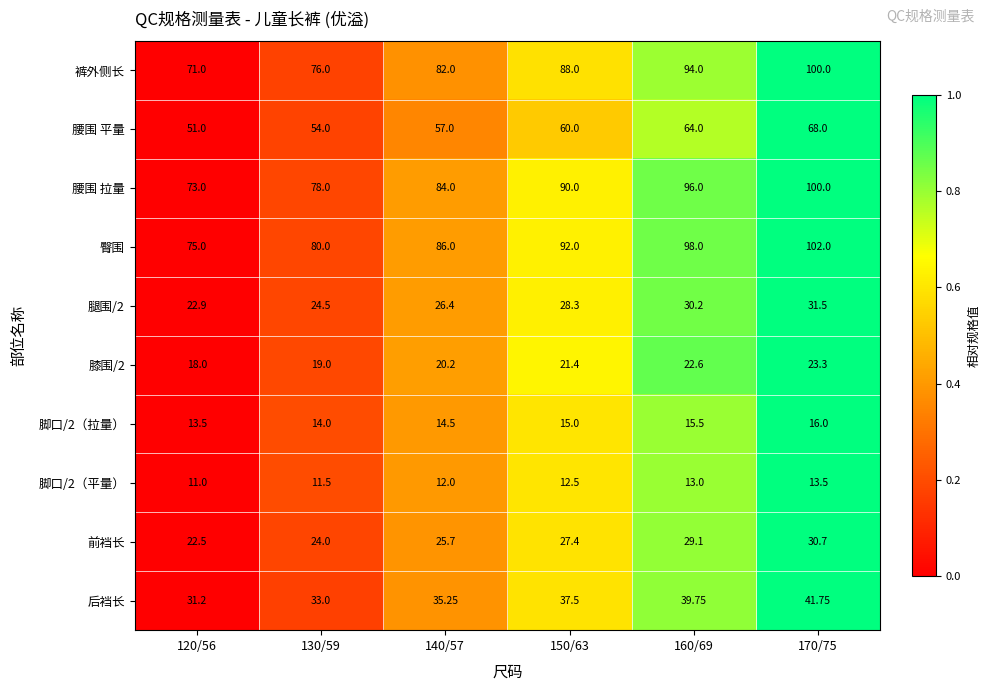

Which series has the largest total across all categories?

臀围